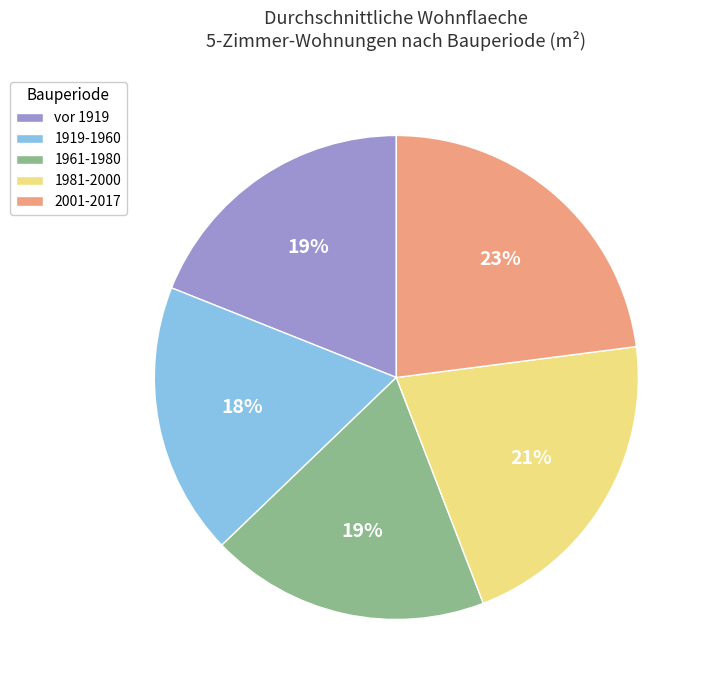

The 1961-1980 slice represents 29% of the pie. True or false?

False